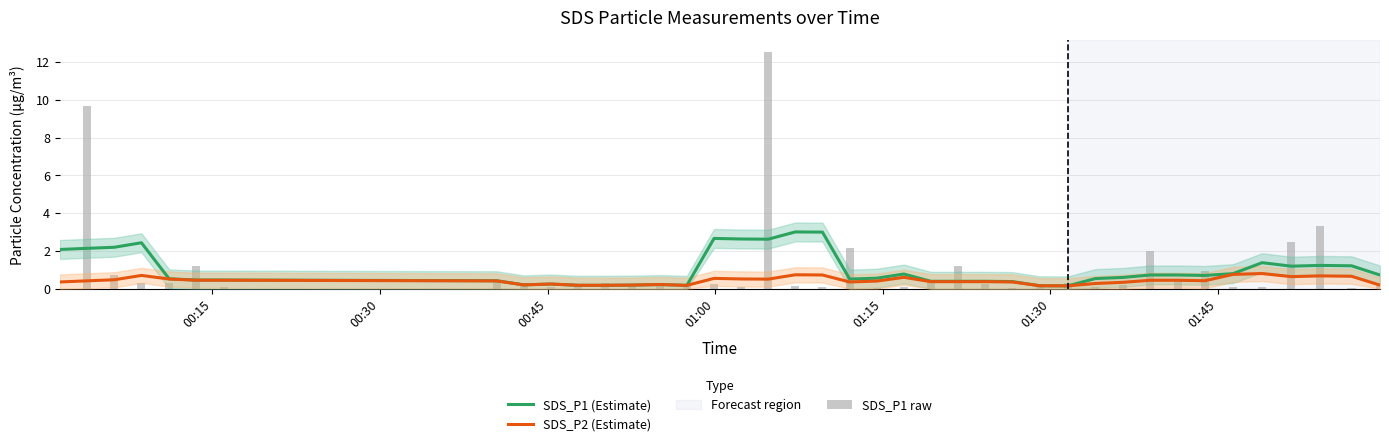

Which series has the widest spread of values?

SDS_P1 raw